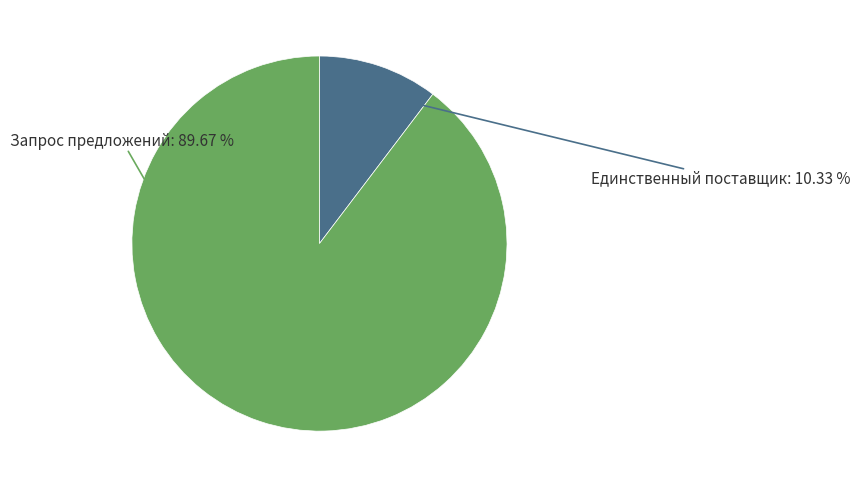

To the nearest percent, what is the average slice percentage?

50%